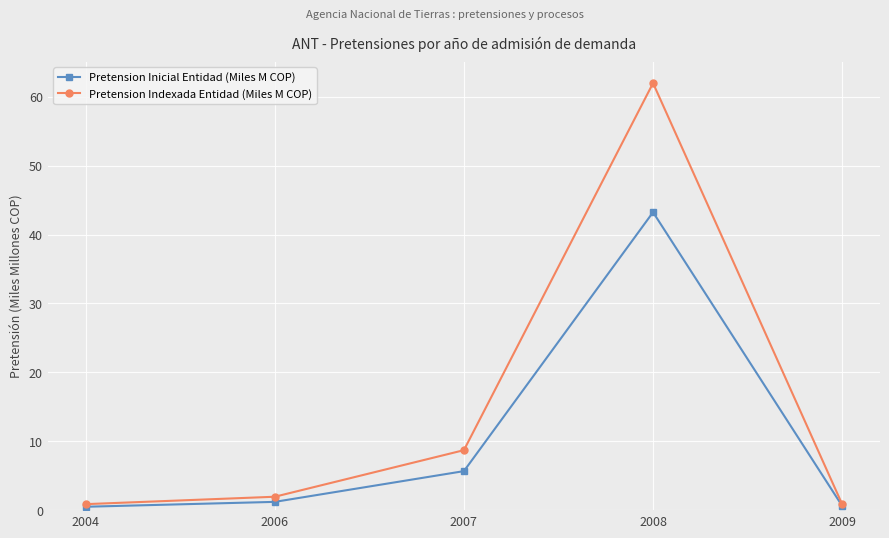

Where does the Pretension Indexada Entidad (Miles M COP) series first go above 1?

2006